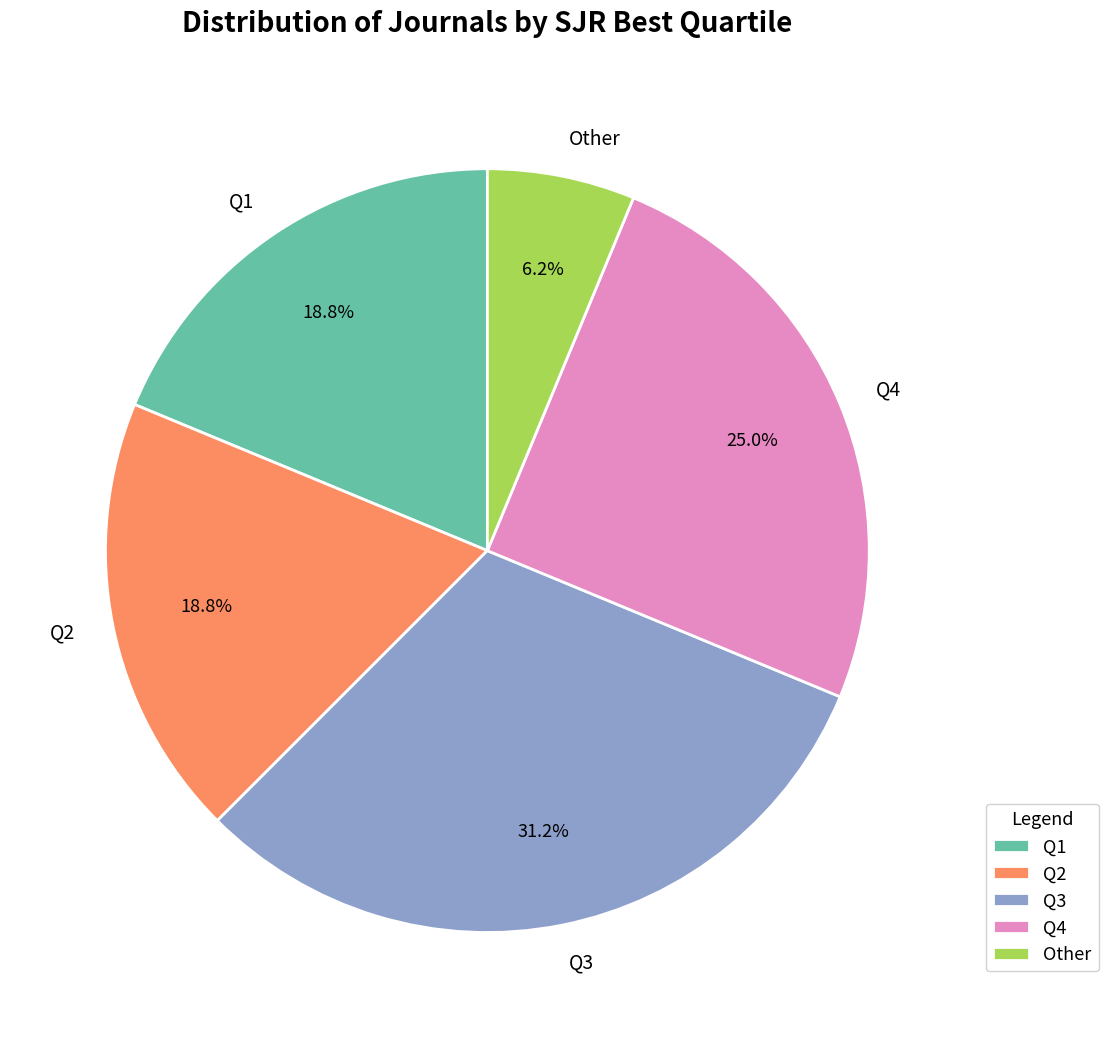

Which slice is the smallest?

Other